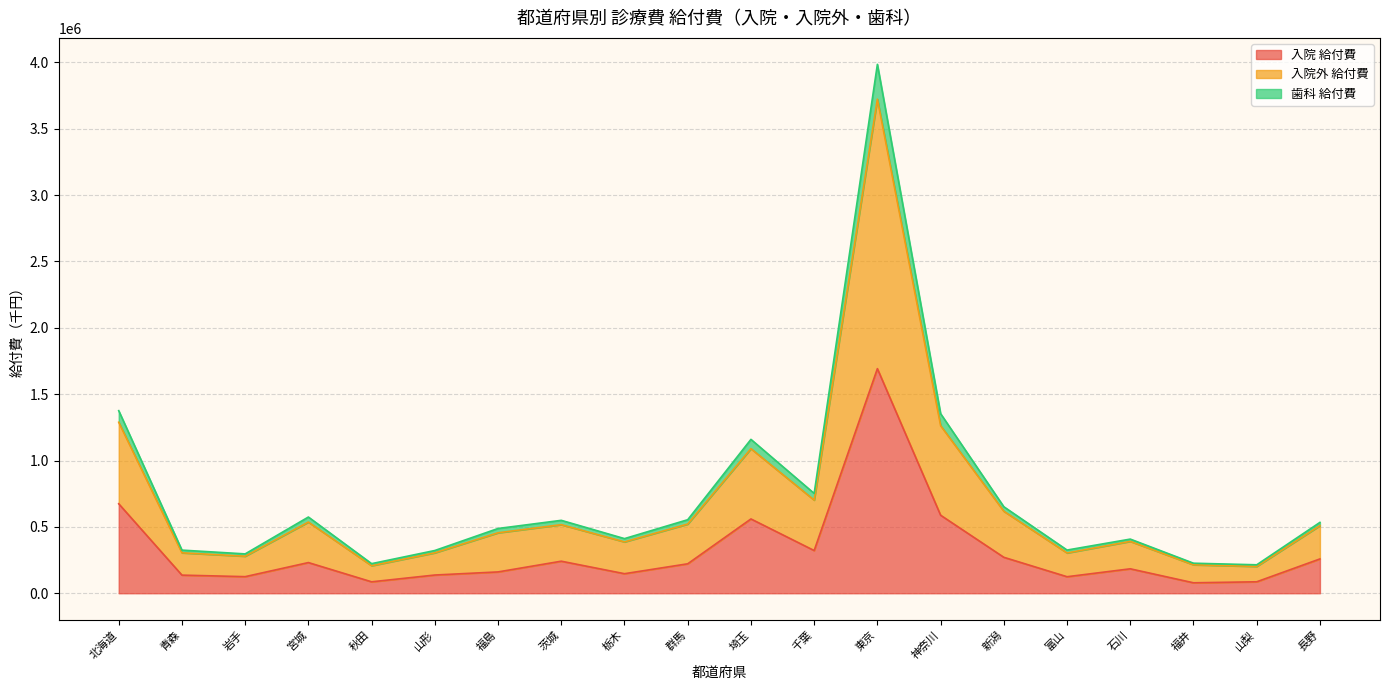

At which label does 入院 給付費 reach its peak?

東京